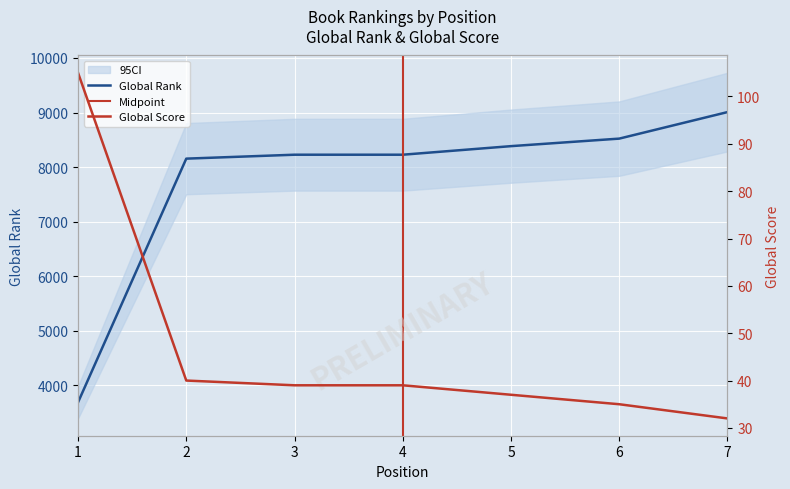

List the series in order of their peak value, lowest first.

Global Score, Global Rank